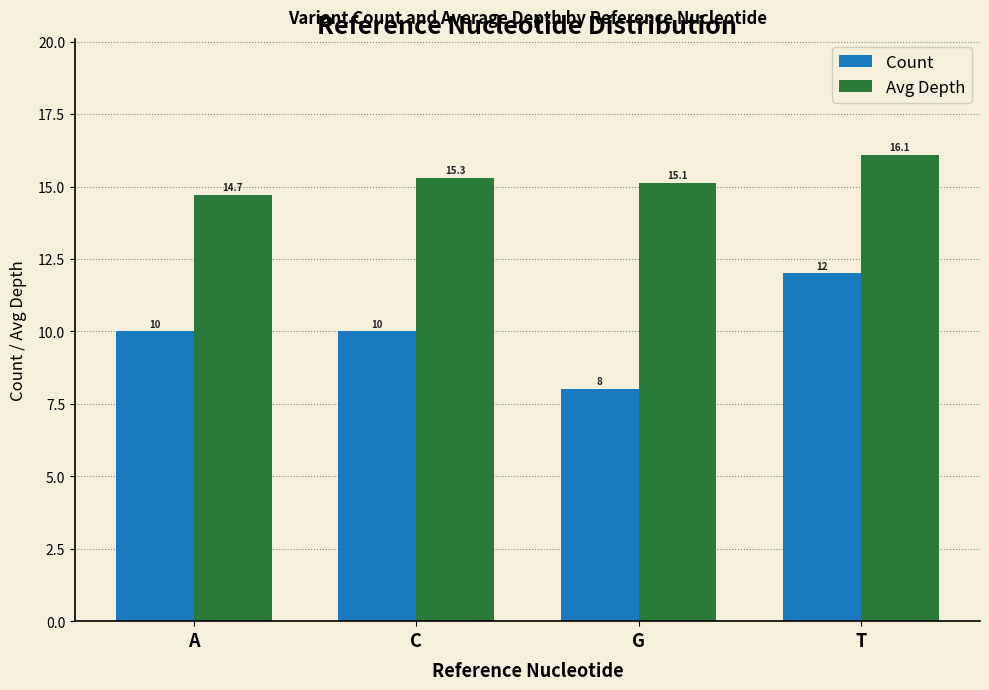

What position from the left is T?

4